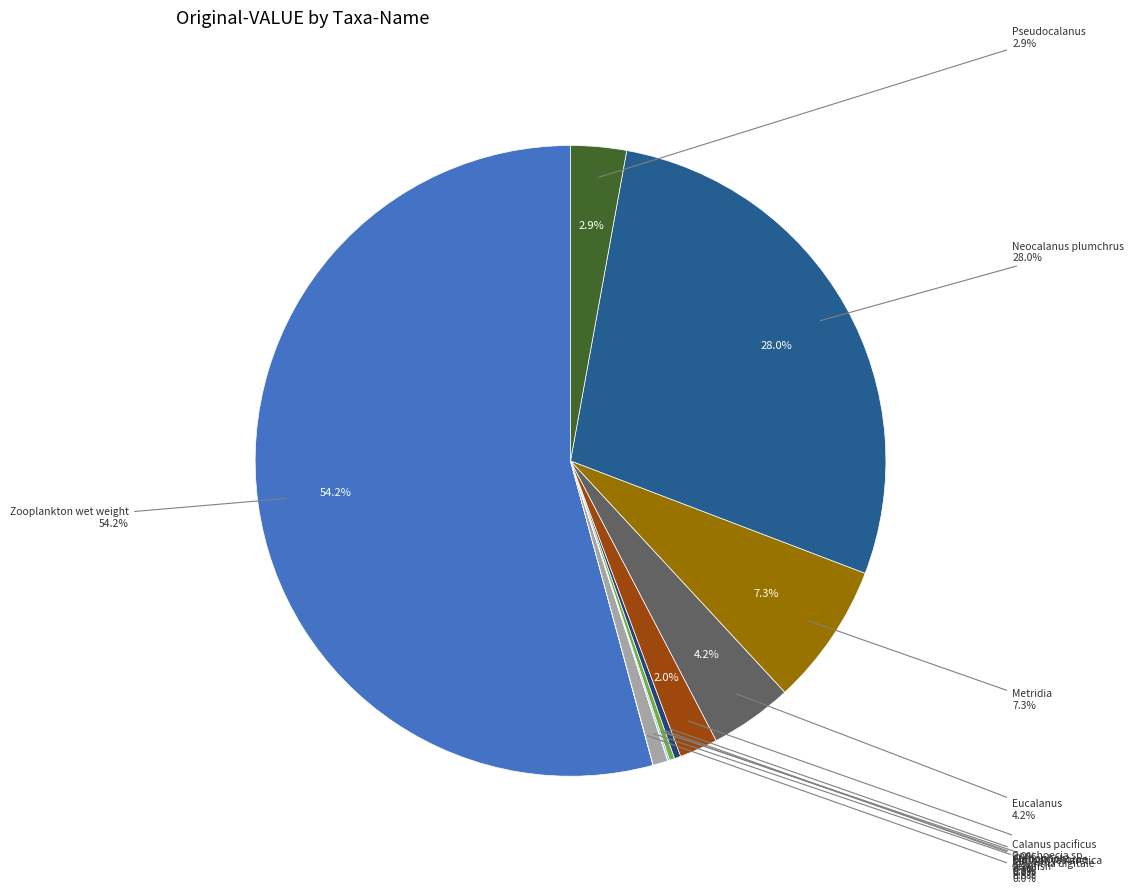

Rank the categories by value from highest to lowest.

Zooplankton wet weight, Neocalanus plumchrus, Metridia, Eucalanus, Pseudocalanus, Calanus pacificus, Aglantha digitale, Conchoecia sp., Ctenophora, Siphonophorae, Dimophyes arctica, Jellyfish